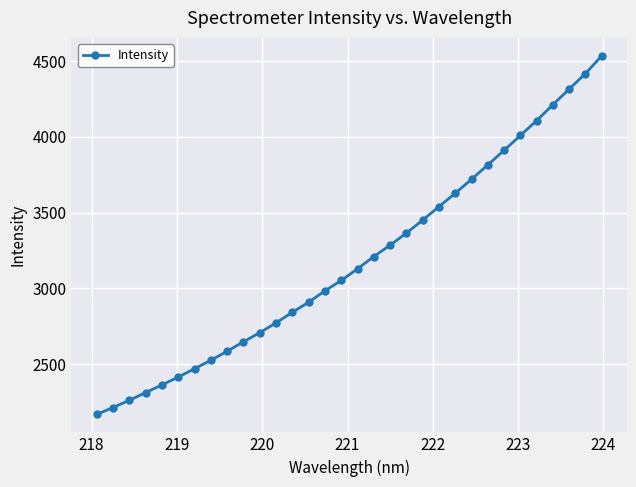

What is the difference between the second highest and second lowest values?

2204.2